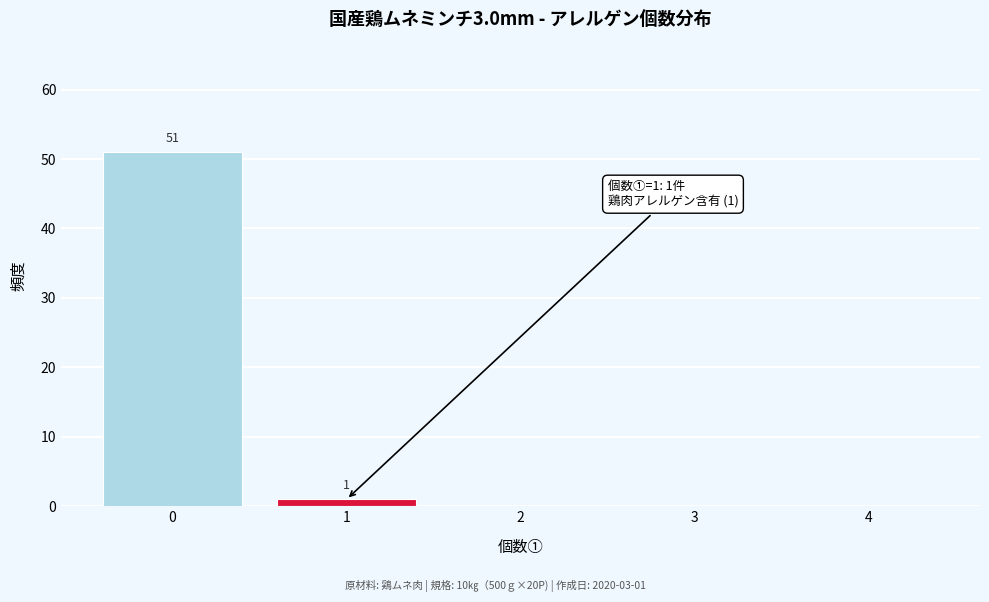

Reading left to right, list all the values displayed in this chart.

0=51	1=1	2=0	3=0	4=0